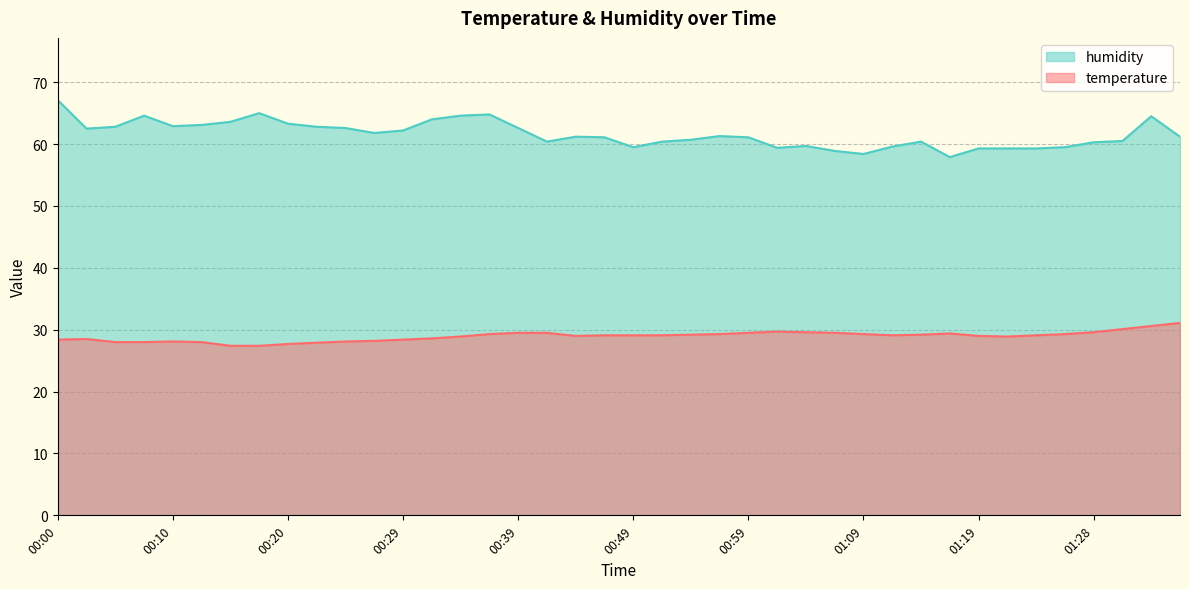

What is the difference between the second highest and minimum values in the temperature series?

3.2